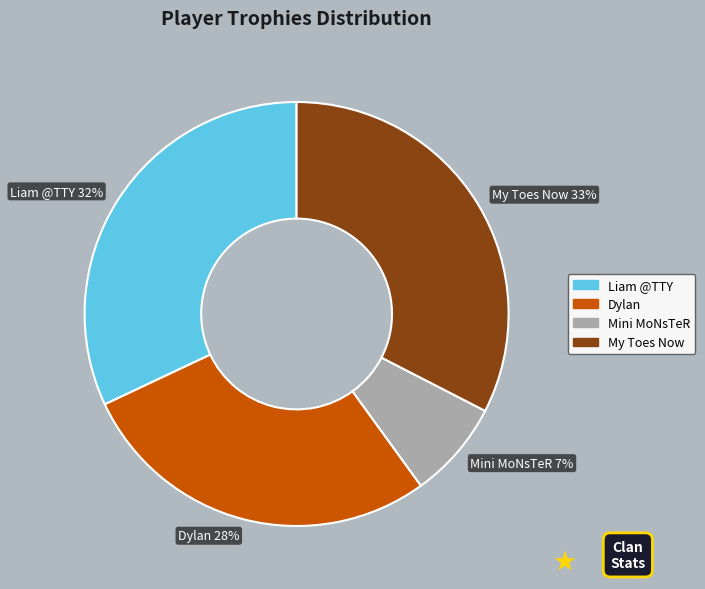

Which has a higher value, Mini MoNsTeR or My Toes Now?

My Toes Now